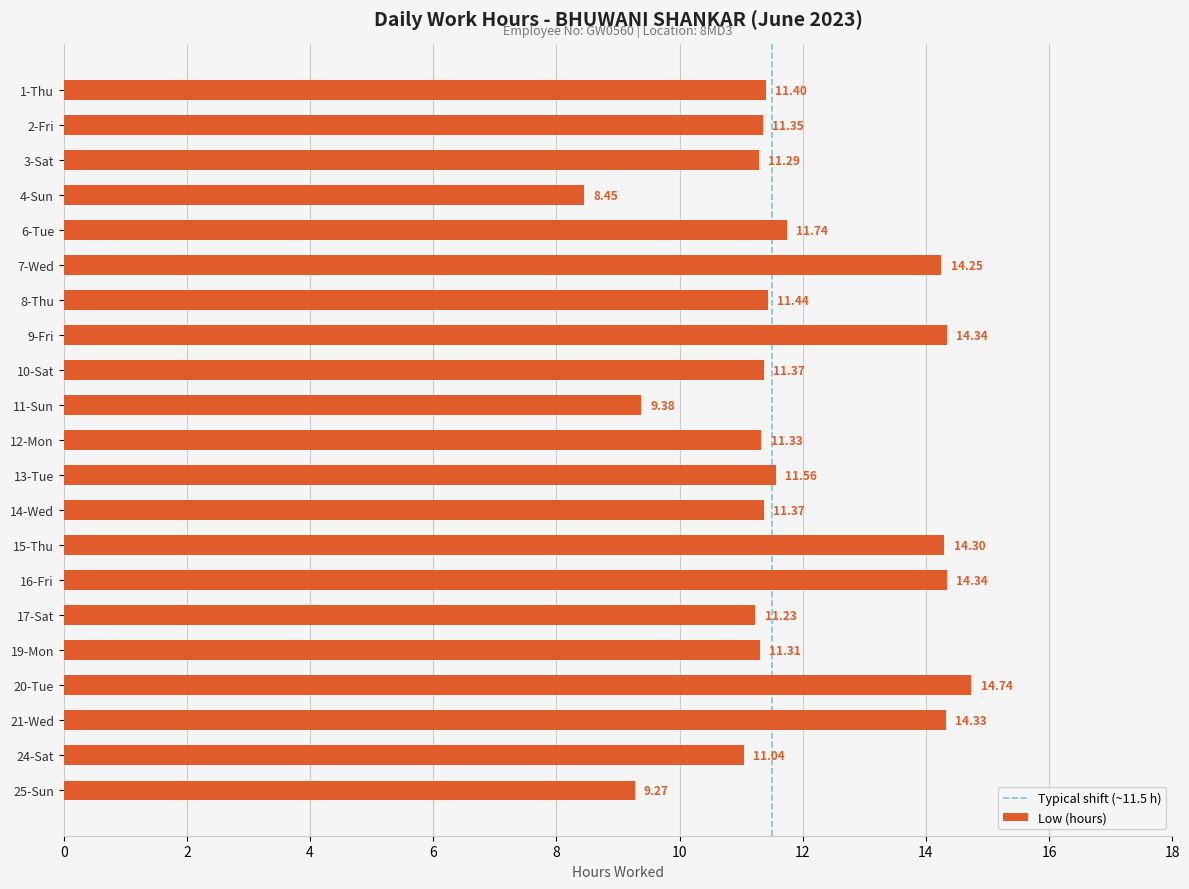

Is it true that the value at 24-Sat is 11.0?

True